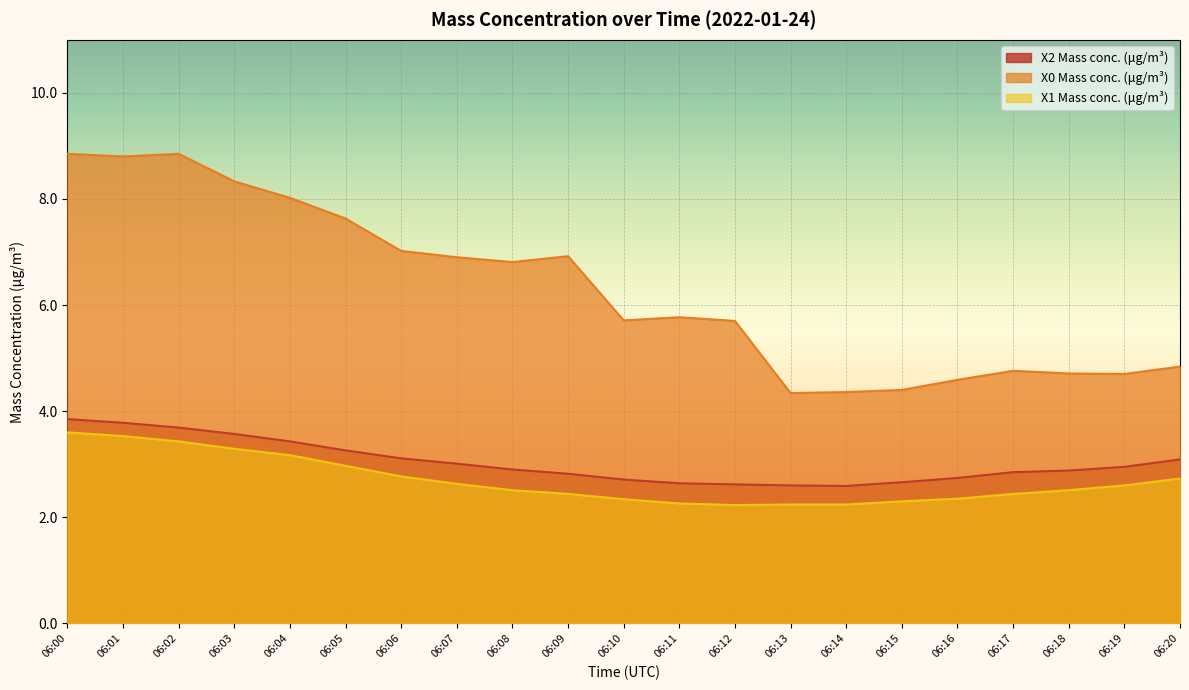

Which category has the highest value across all series?

06:00